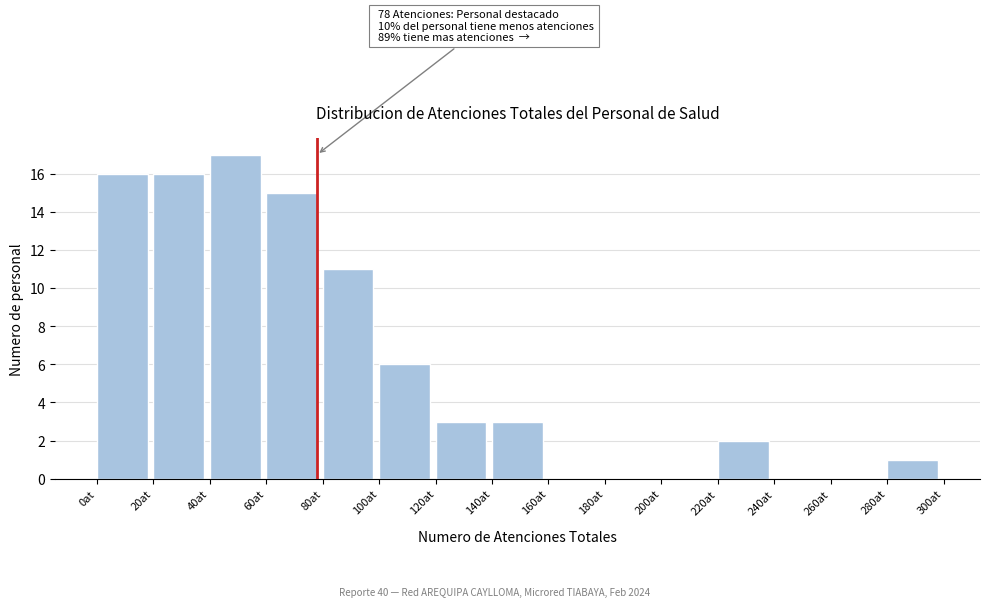

Over which range of the x-axis is the bar tallest?

40 to 60